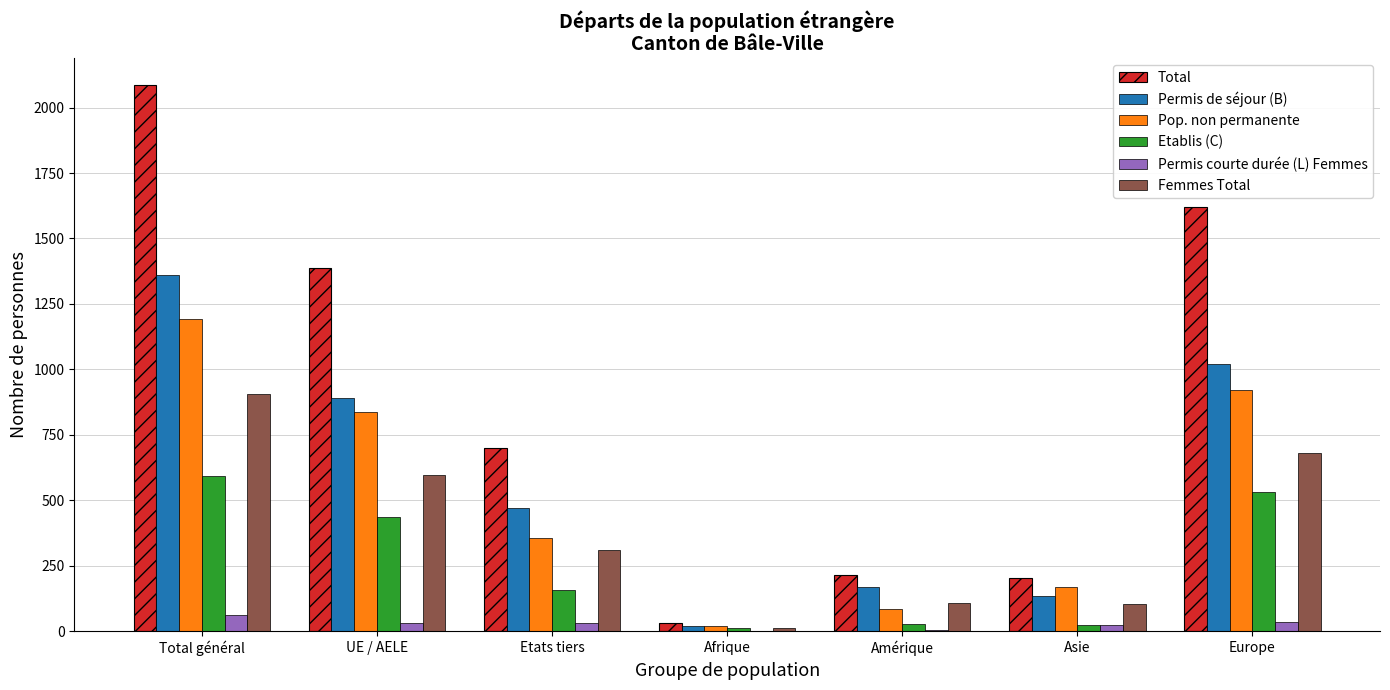

The Pop. non permanente series shows 83 at Amérique. True or false?

True